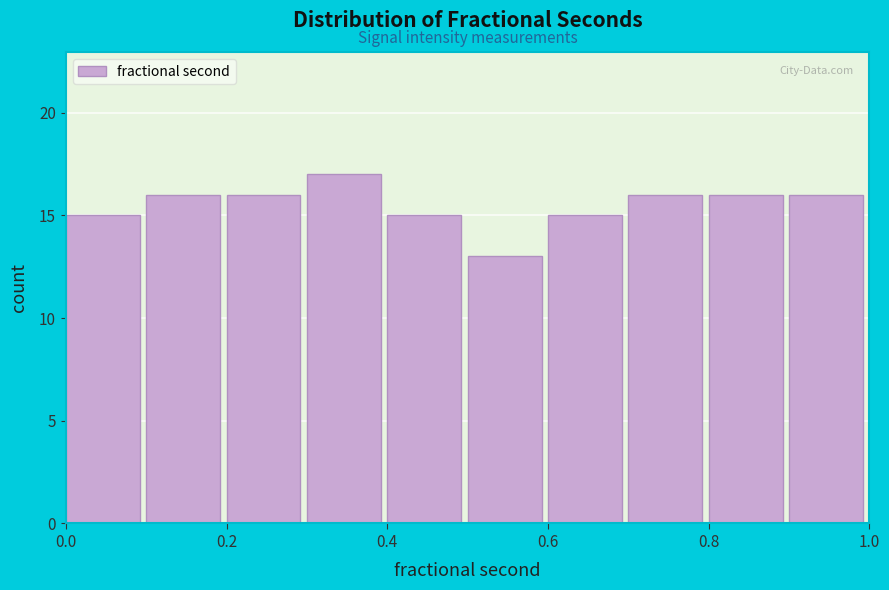

Reading left to right, list every bar in this chart as the range it spans on the x-axis followed by its height. The values are not printed on the chart, so give them approximately, as read against the axis.

0.0 to 0.1: 15
0.1 to 0.2: 16
0.2 to 0.3: 16
0.3 to 0.4: 17
0.4 to 0.5: 15
0.5 to 0.6: 13
0.6 to 0.7: 15
0.7 to 0.8: 16
0.8 to 0.9: 16
0.9 to 1.0: 16